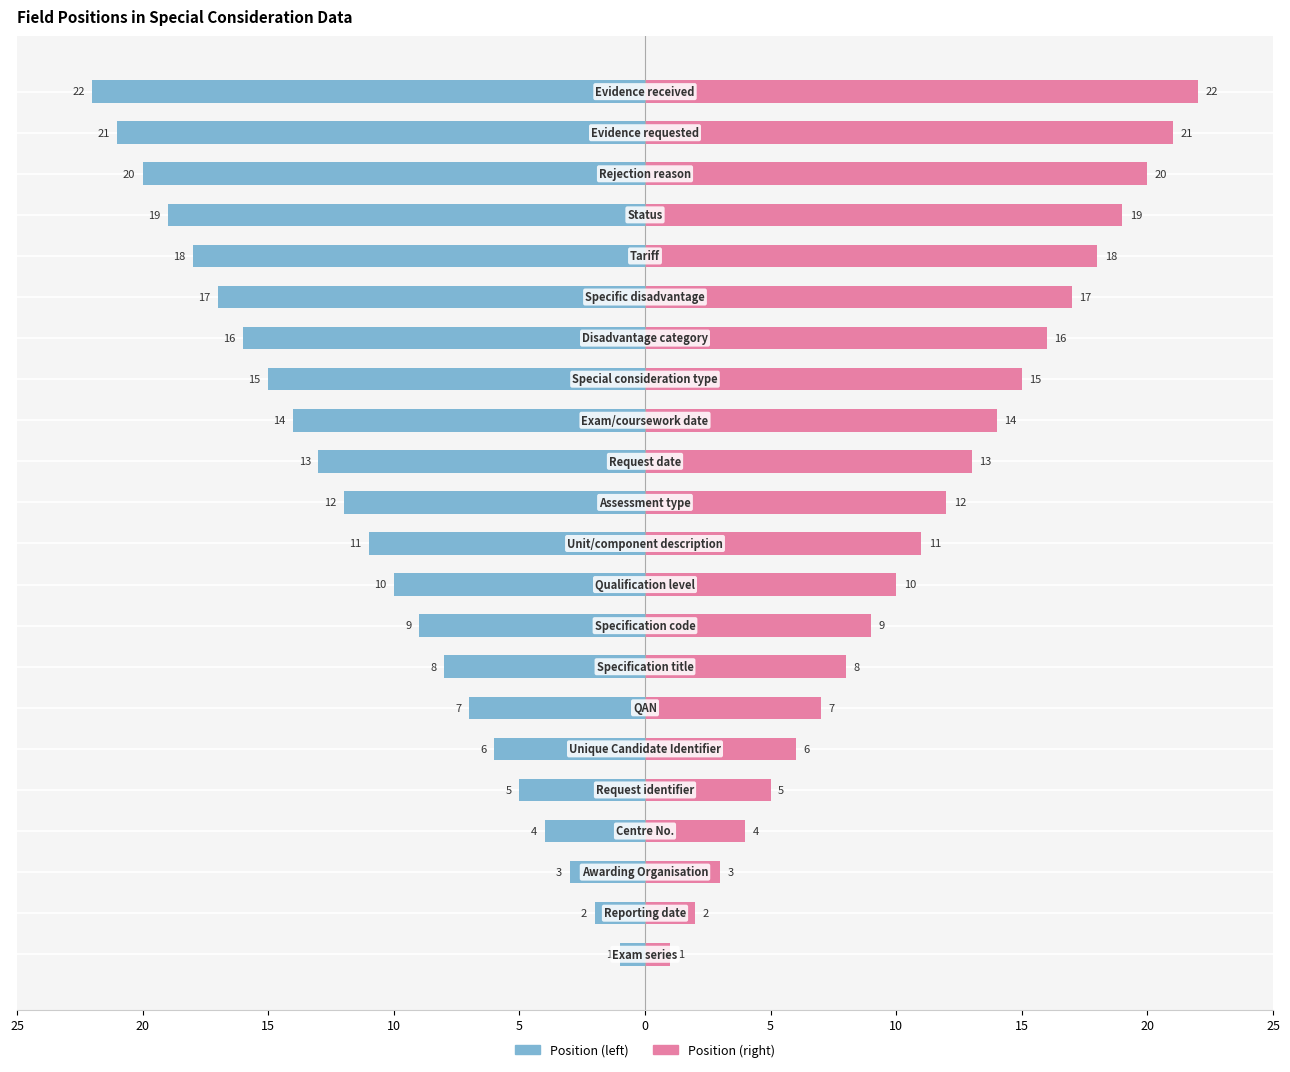

What is the sum of all Position (left) values?

-253